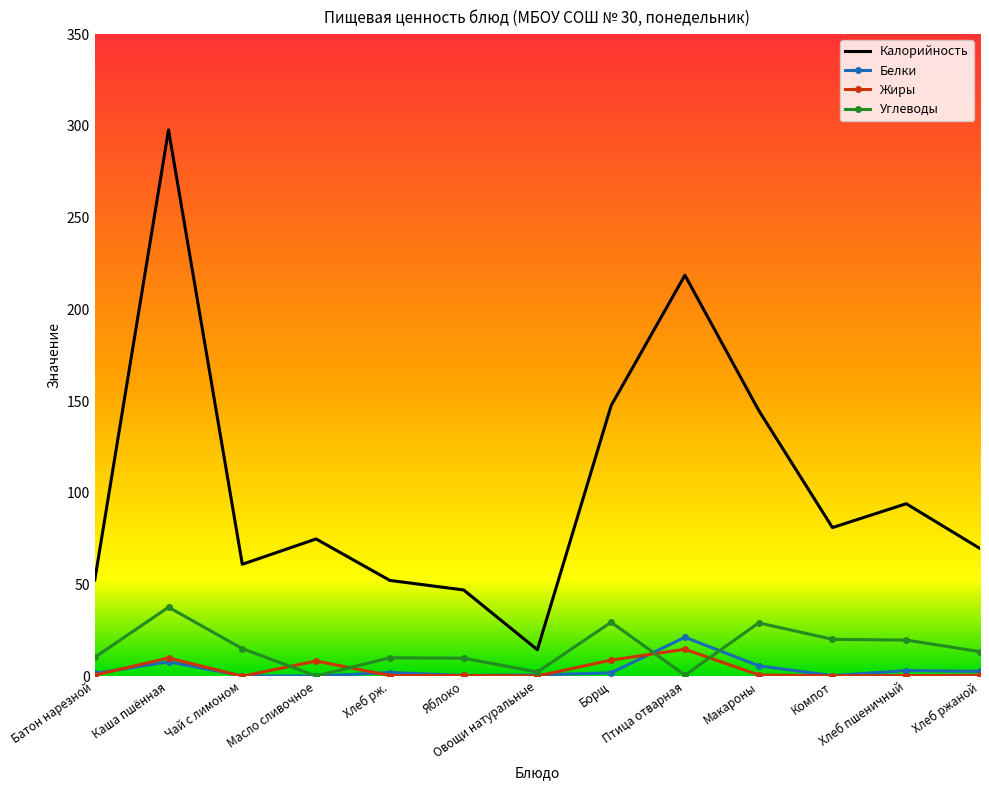

Count the number of categories in the chart.

13